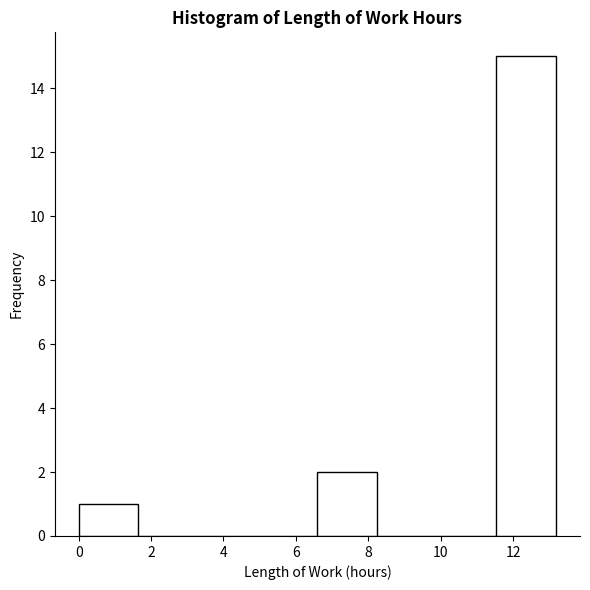

Reading left to right, list every bar in this chart as the range it spans on the x-axis followed by its height. Neither the bar edges nor the heights are printed on the chart, so give them approximately, as read against the axes.

0.0 to 1.6: 1
1.6 to 3.2: 0
3.2 to 5.0: 0
5.0 to 6.6: 0
6.6 to 8.2: 2
8.2 to 9.8: 0
9.8 to 11.6: 0
11.6 to 13.2: 15